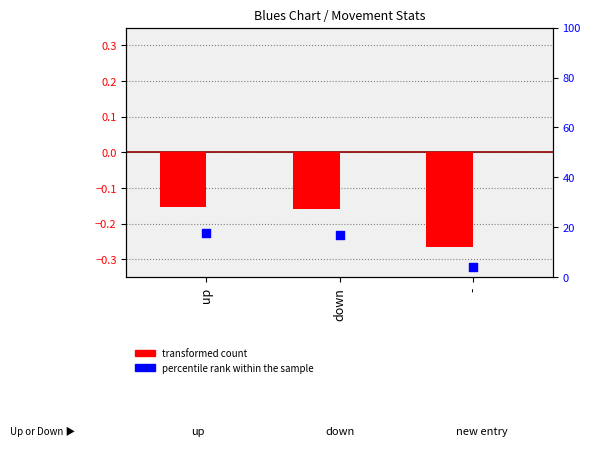

What is the total value across all series at -?

3.7